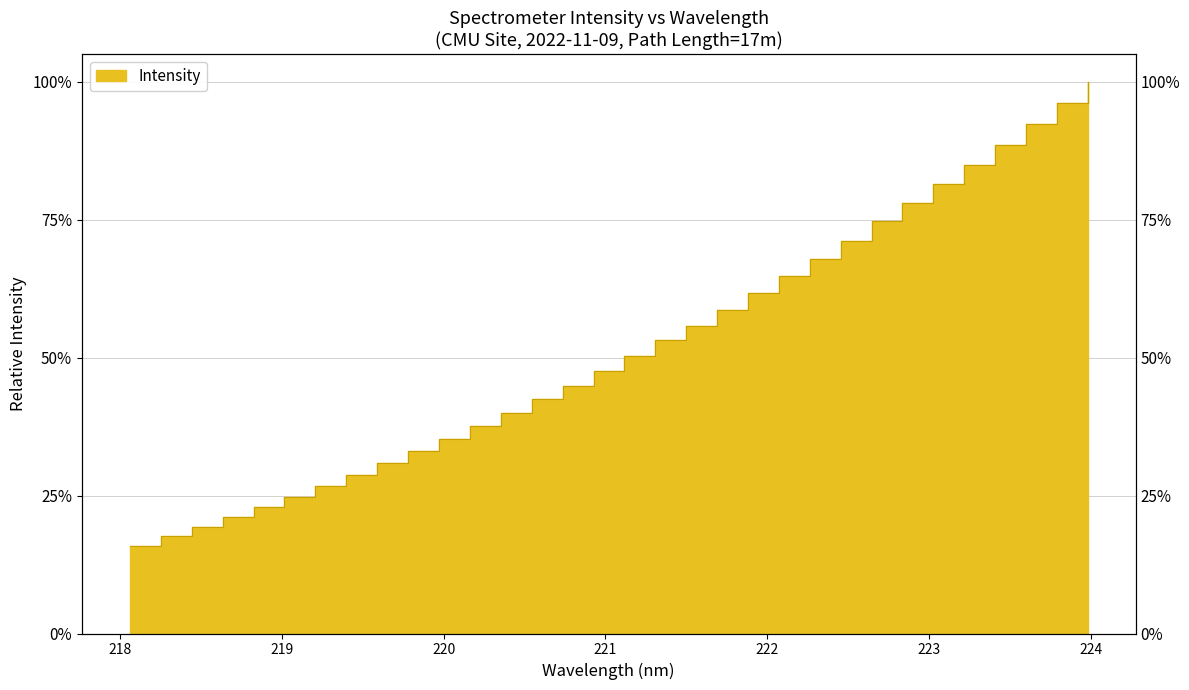

List the labels in order of value, smallest first.

218.0596, 218.2508, 218.442, 218.6332, 218.8244, 219.0156, 219.2067, 219.3979, 219.589, 219.7801, 219.9712, 220.1623, 220.3533, 220.5444, 220.7354, 220.9264, 221.1174, 221.3083, 221.4993, 221.6902, 221.8812, 222.0721, 222.263, 222.4538, 222.6447, 222.8355, 223.0264, 223.2172, 223.408, 223.5987, 223.7895, 223.9802